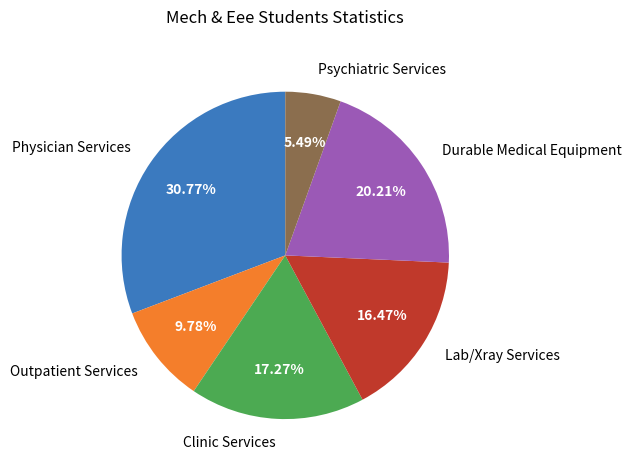

How many segments does this pie chart have?

6